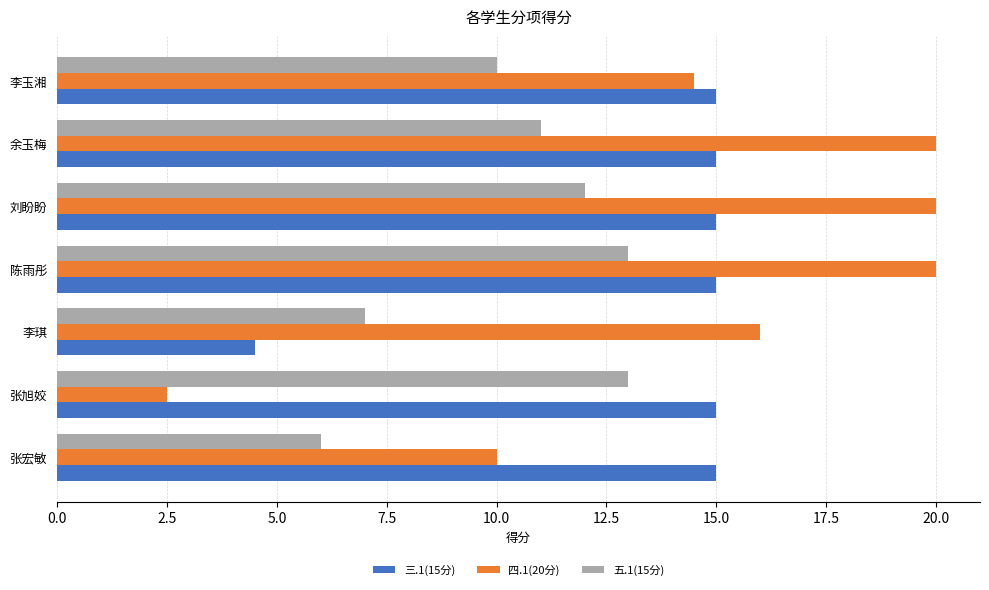

The value of 三.1(15分) at 李玉湘 is 15.0. True or false?

True